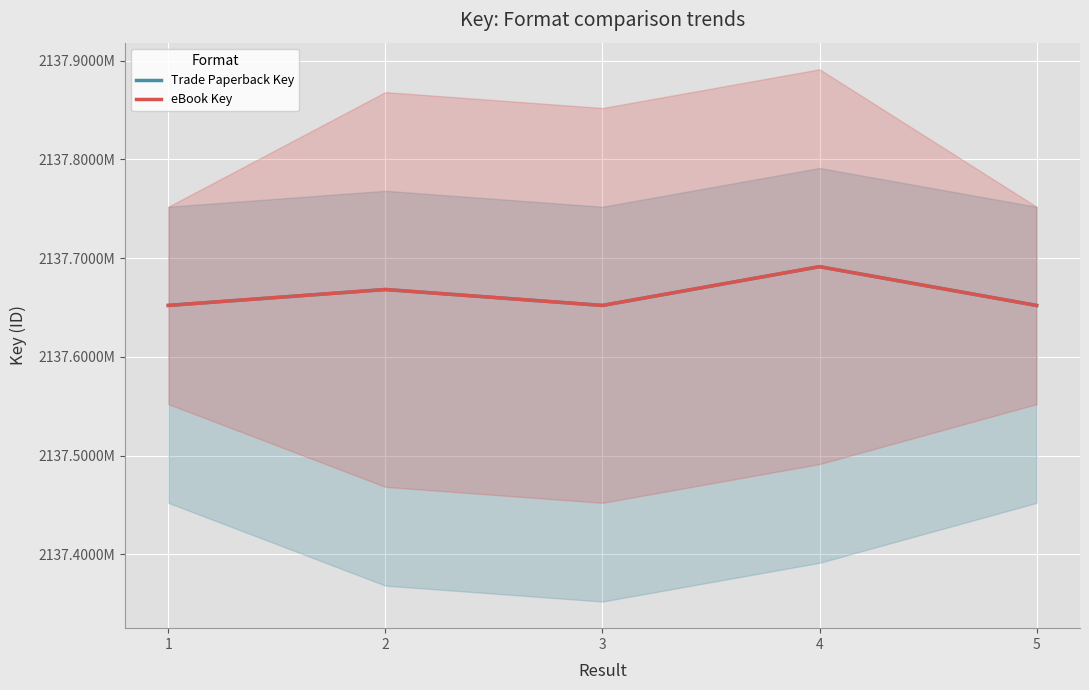

What is the total value across all series at 3?

4275304244